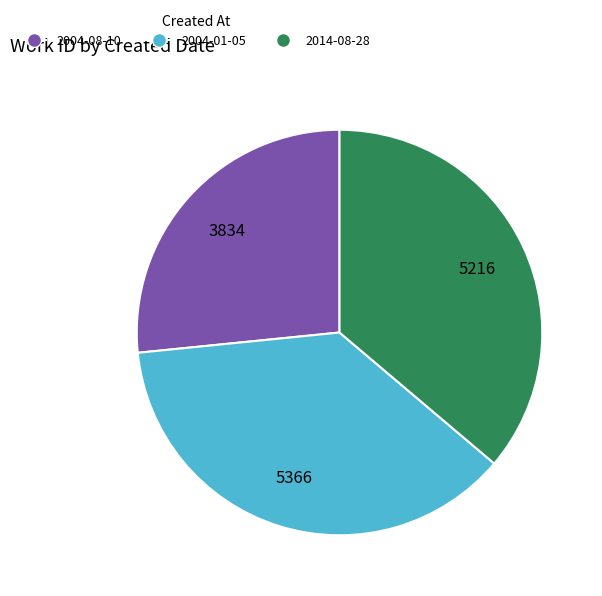

Does 2014-08-28 account for over 50% of the chart?

No